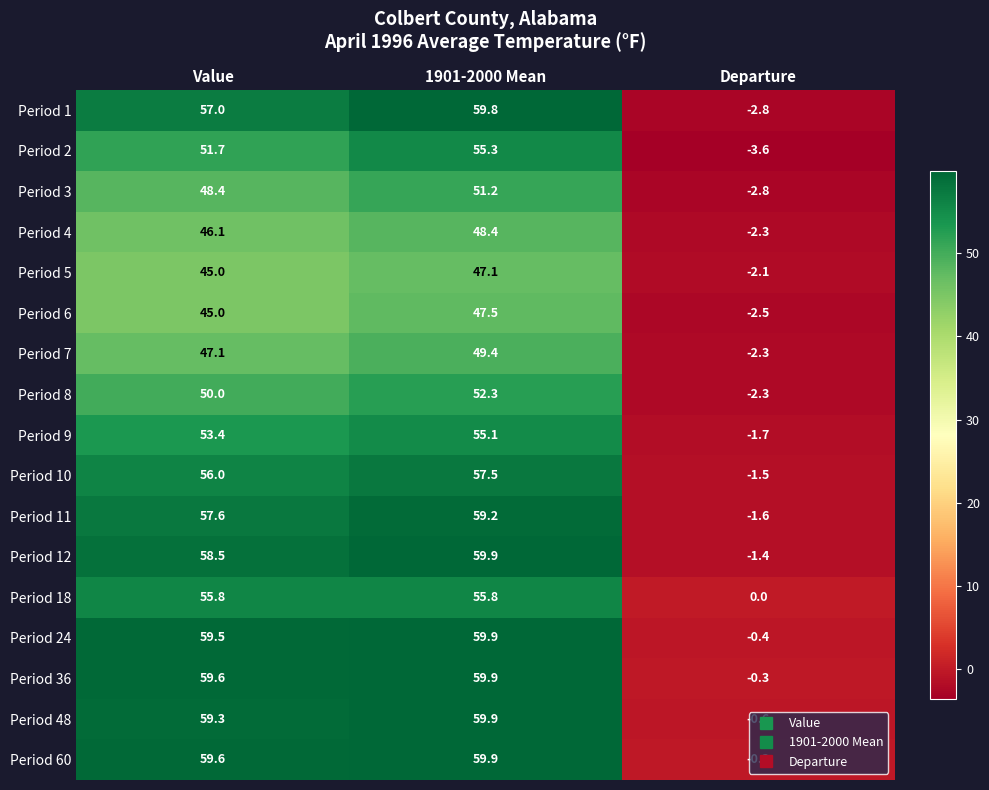

What is the total value across all series at 1901-2000 Mean?

938.1